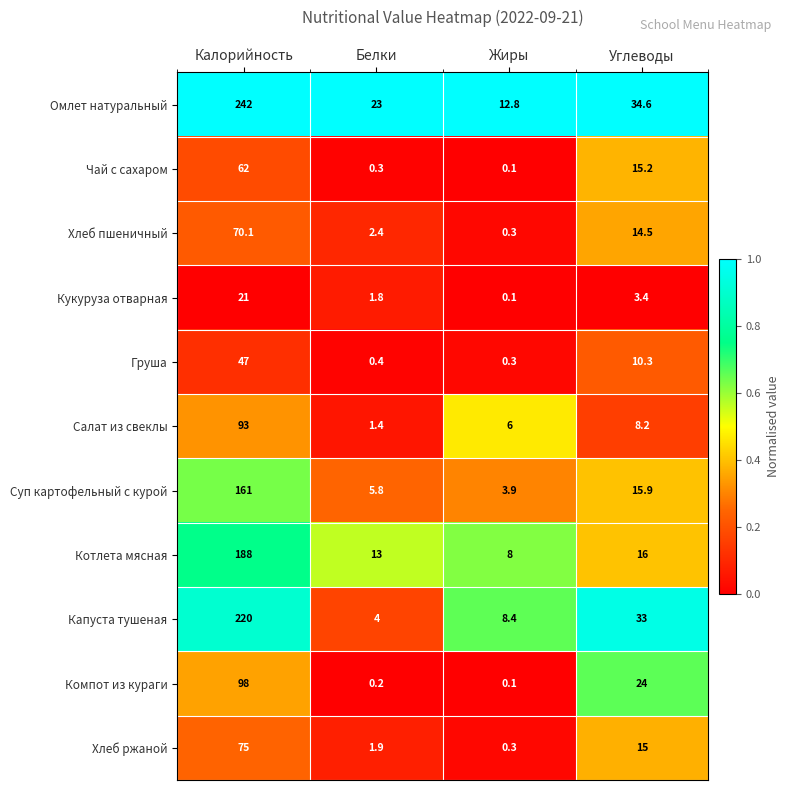

At which category is the sum across all series the highest?

Калорийность